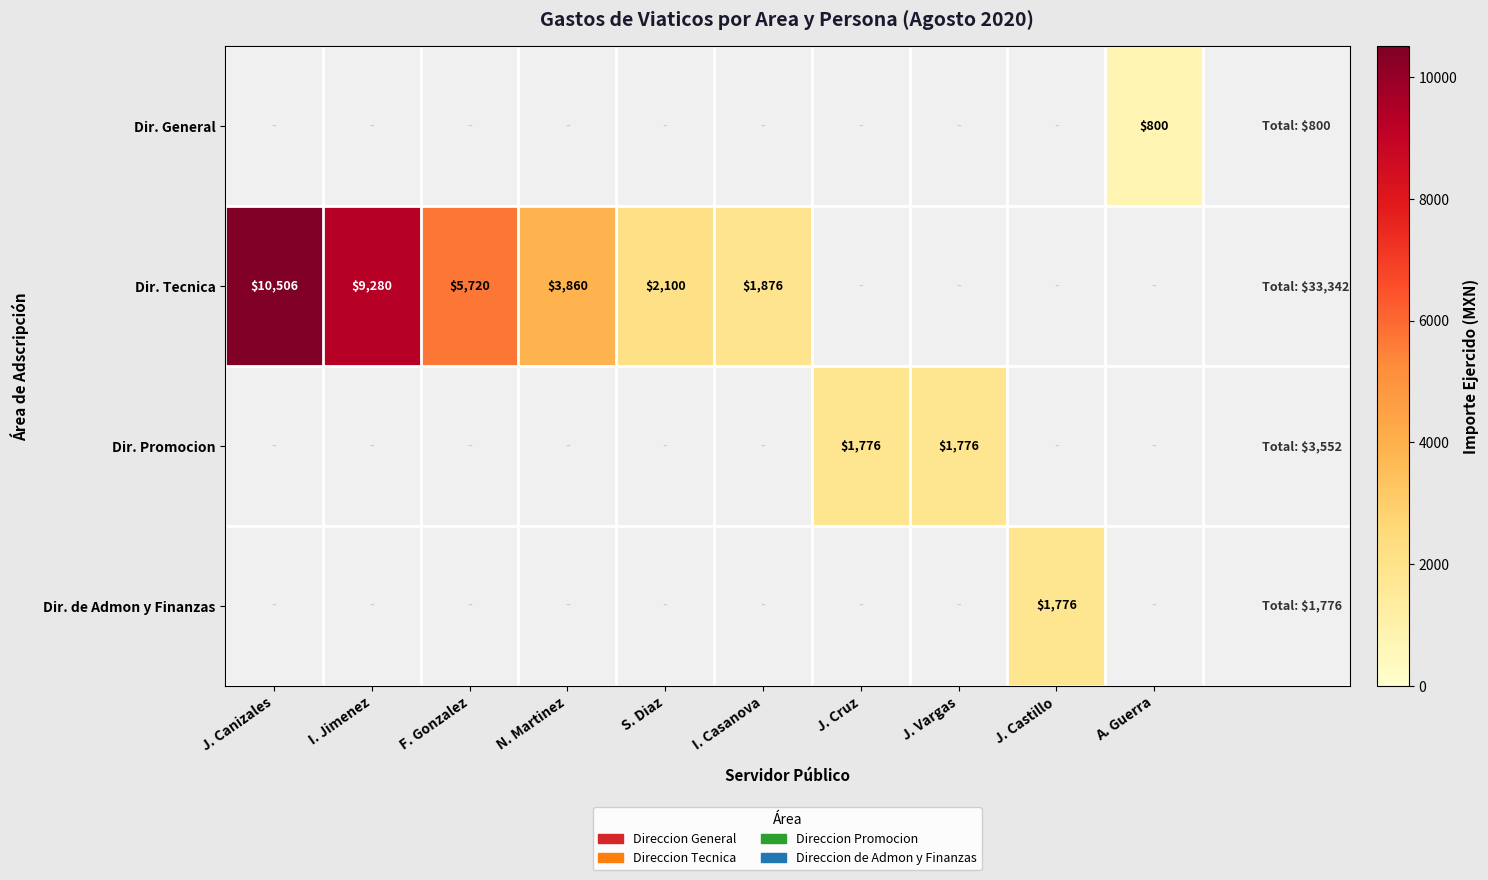

What is the greatest value displayed?

10506.0